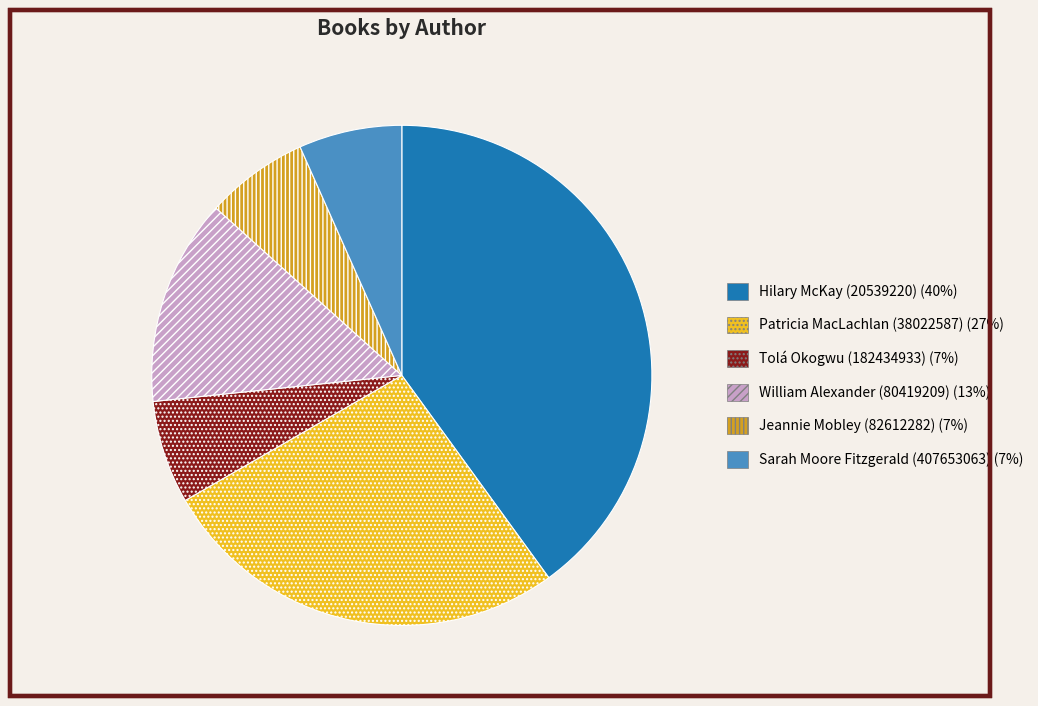

Is there any slice that represents more than half of the pie?

No